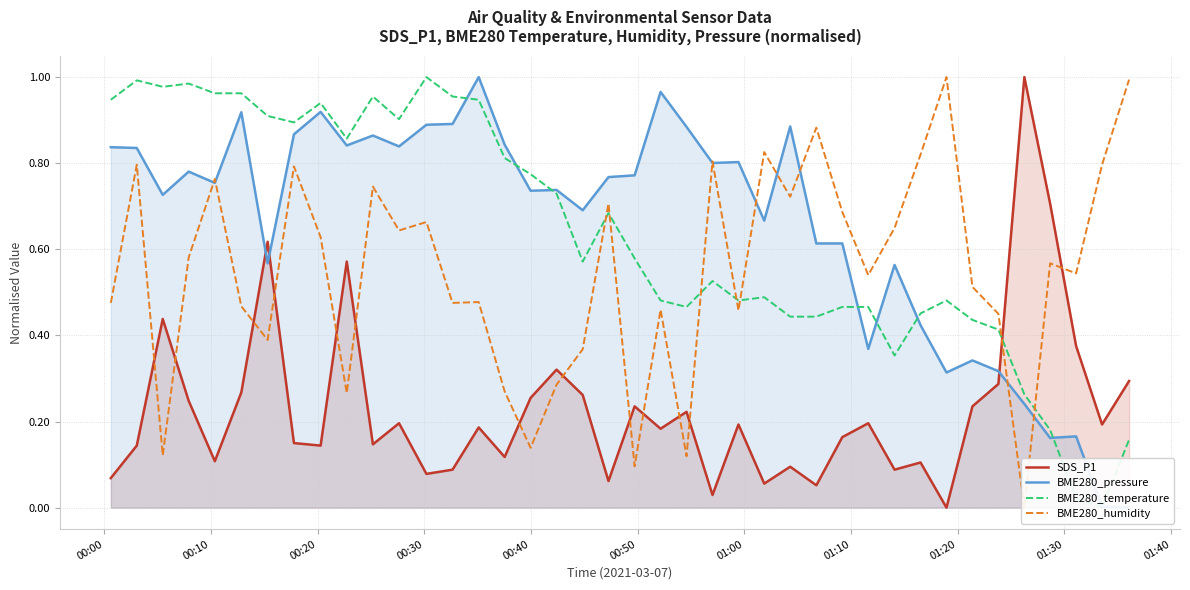

What is the maximum value for SDS_P1?

1.0